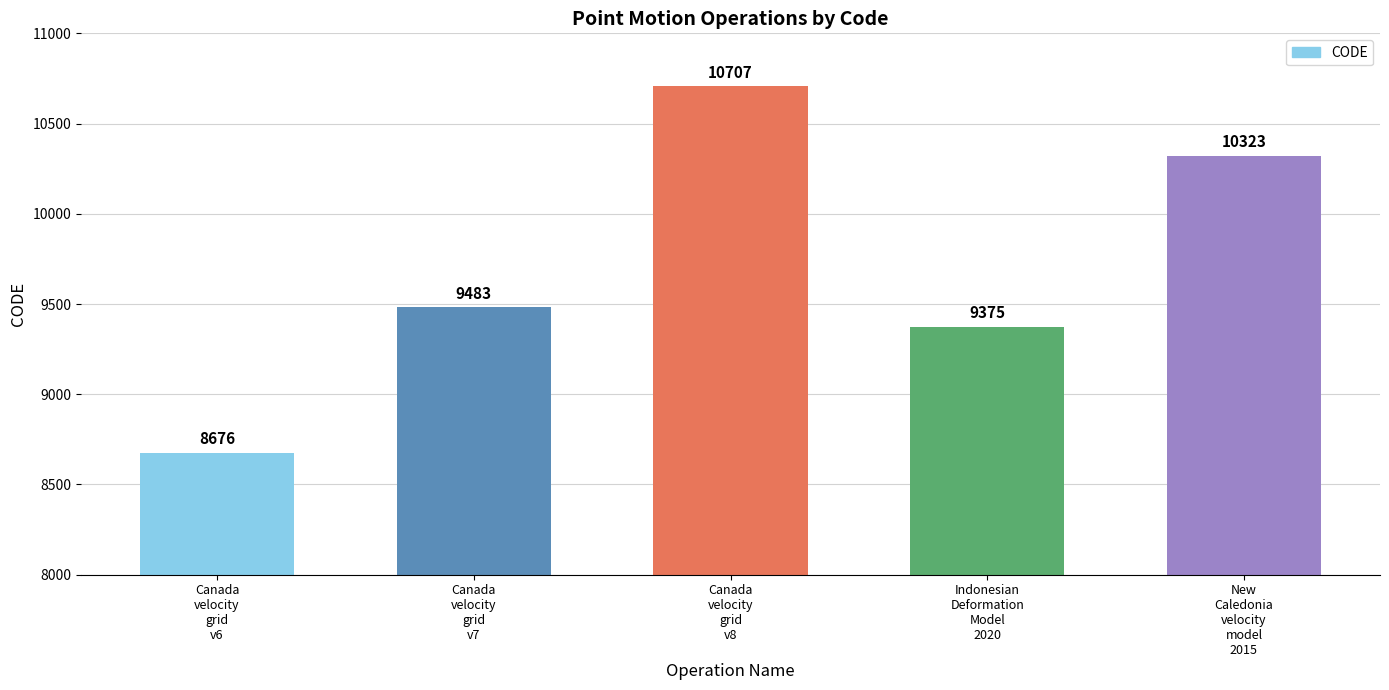

What is the label of the 2nd bar from the left?

Canada
velocity
grid
v7